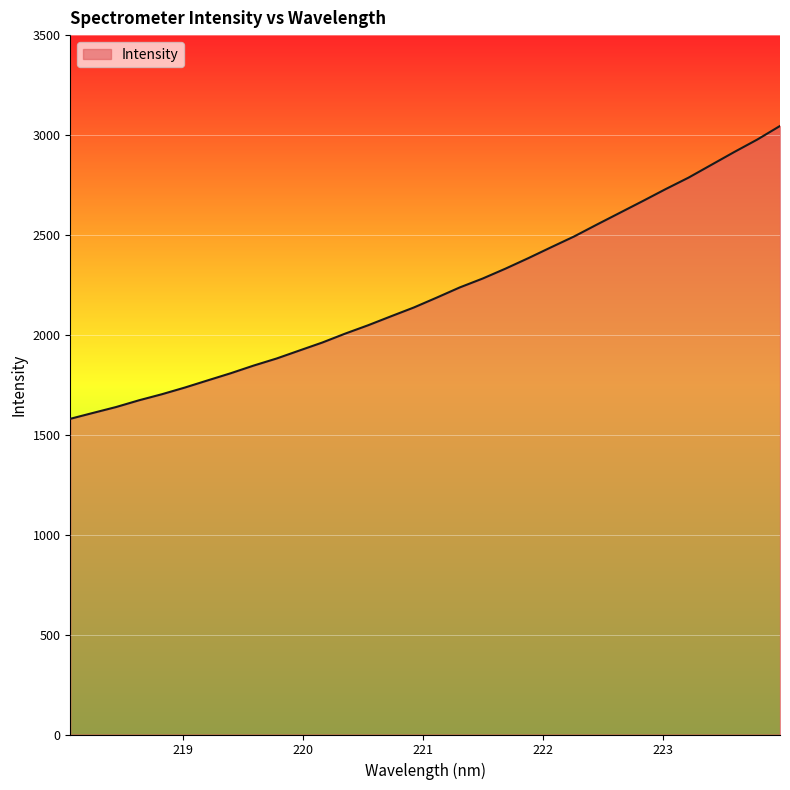

What is the difference between the maximum and minimum values?

1465.4